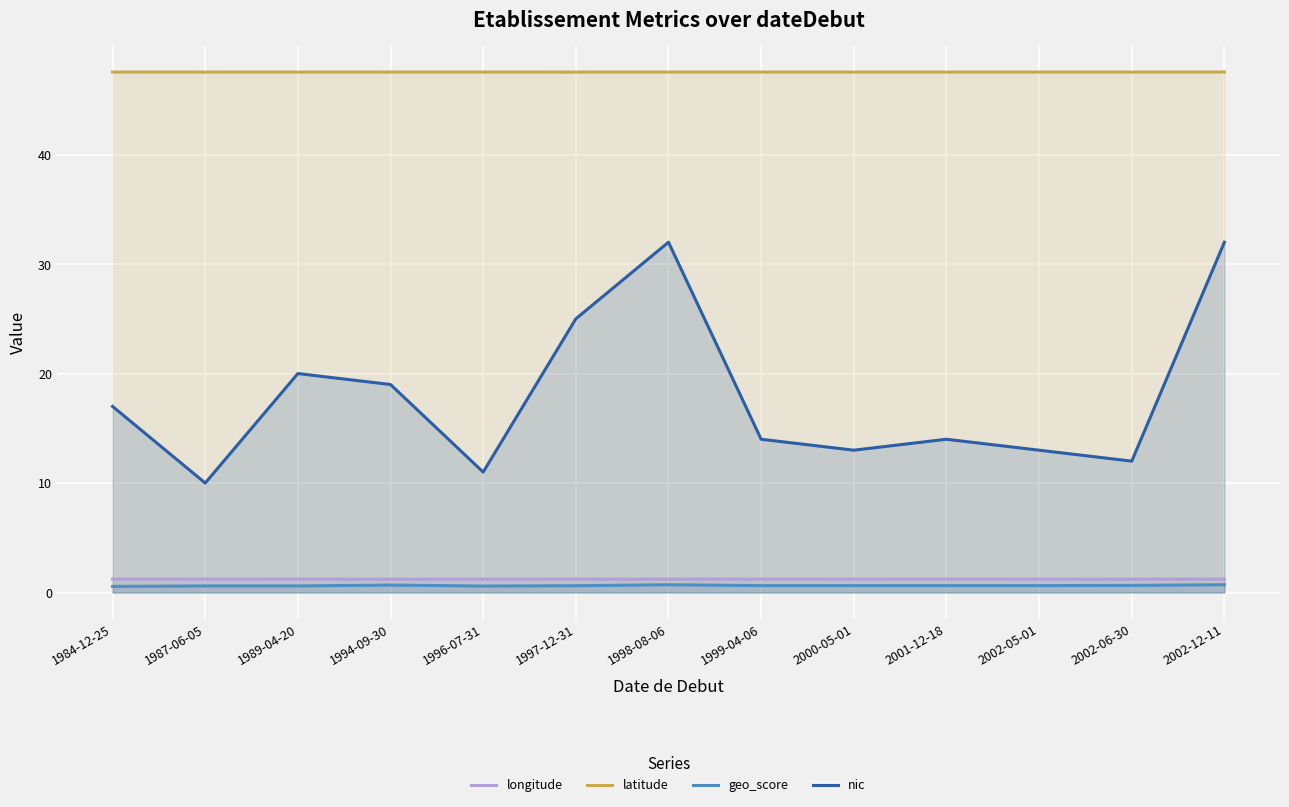

True or false: geo_score has a value of 1.3 at 1998-08-06.

False